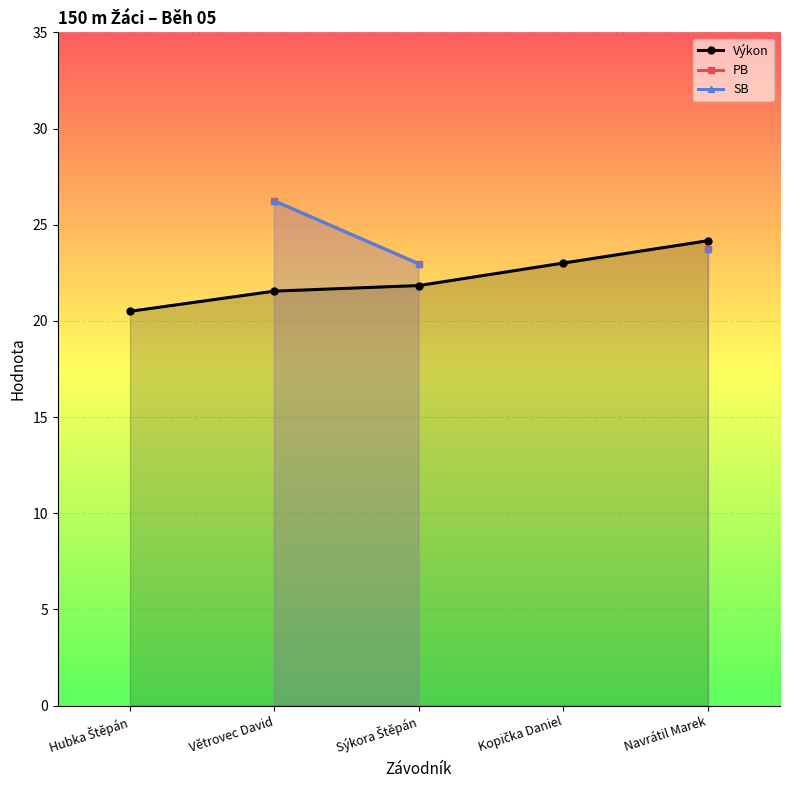

What position from the right is Kopička Daniel?

2